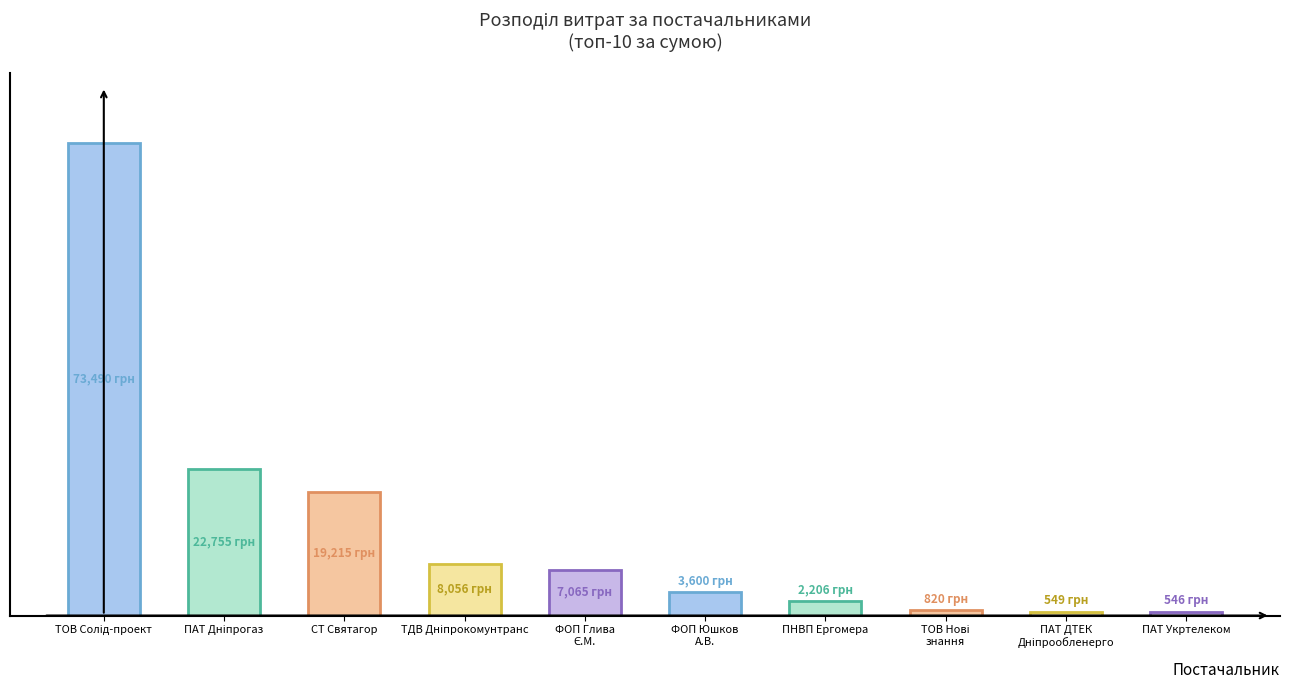

How many series are shown in this chart?

1